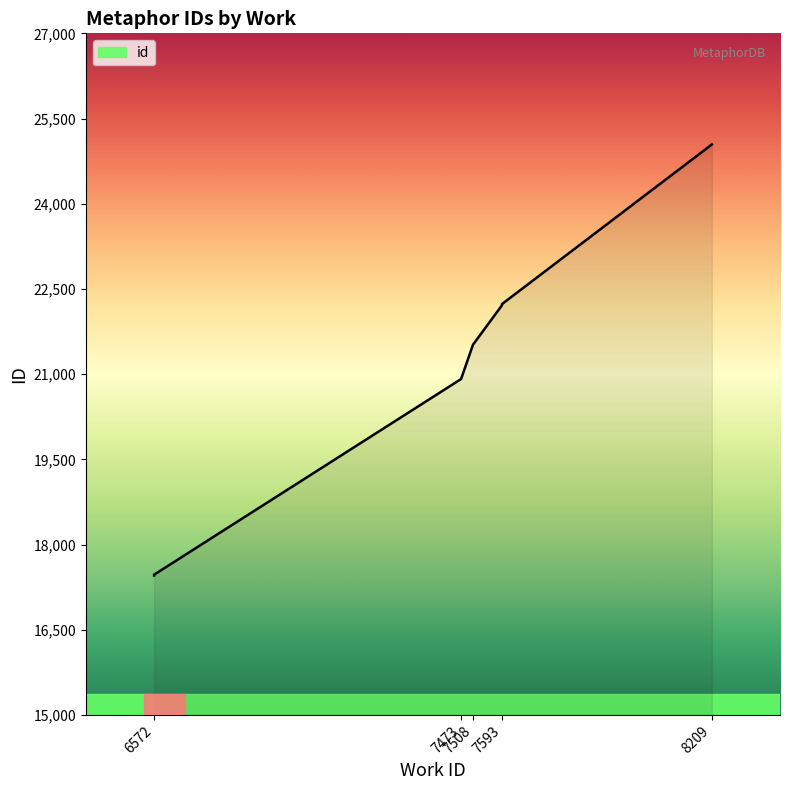

What is the value of the 1st point from the left?

17455